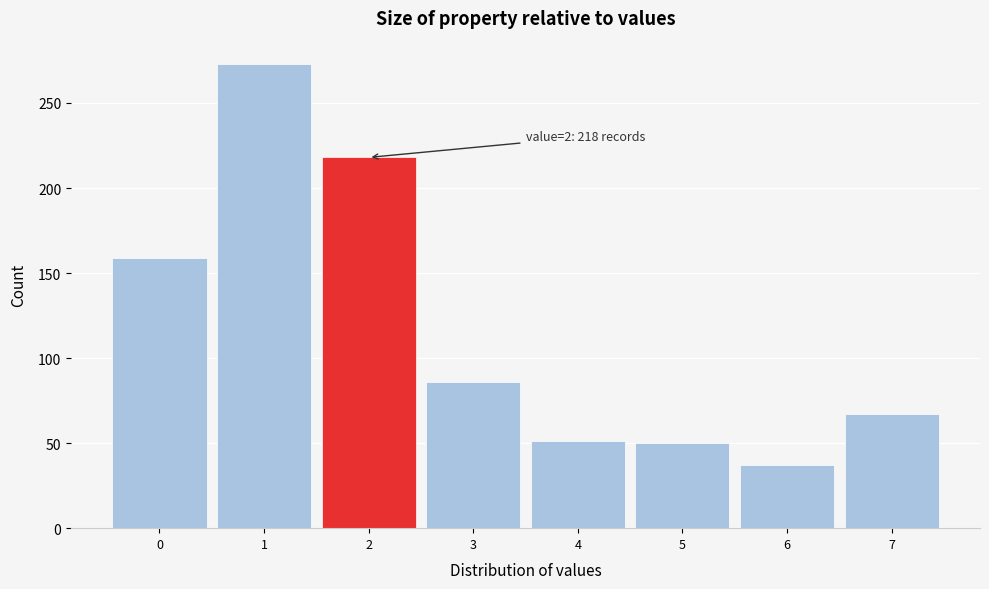

Over which range of the x-axis is the bar tallest?

0.5 to 1.5